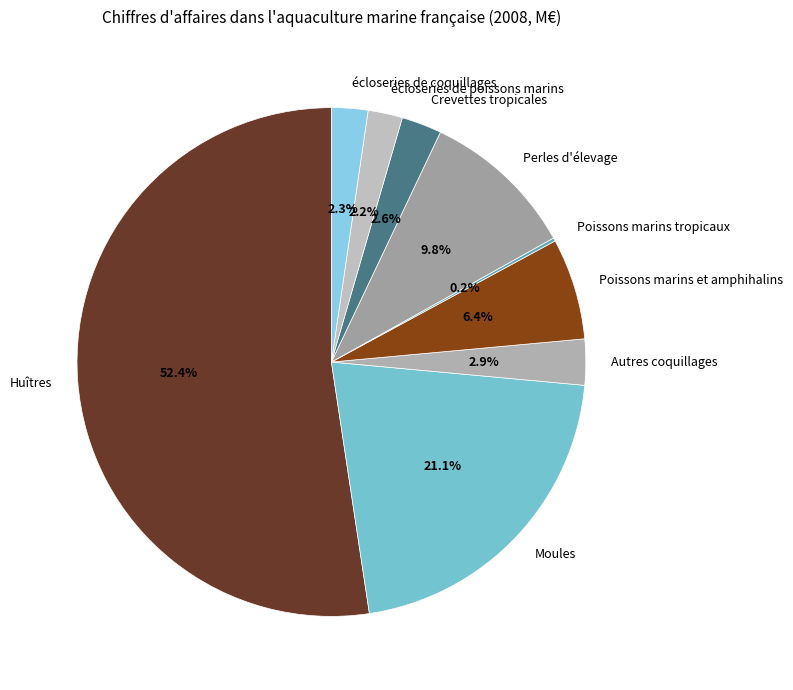

Between Poissons marins et amphihalins and écloseries de poissons marins, which is larger?

Poissons marins et amphihalins